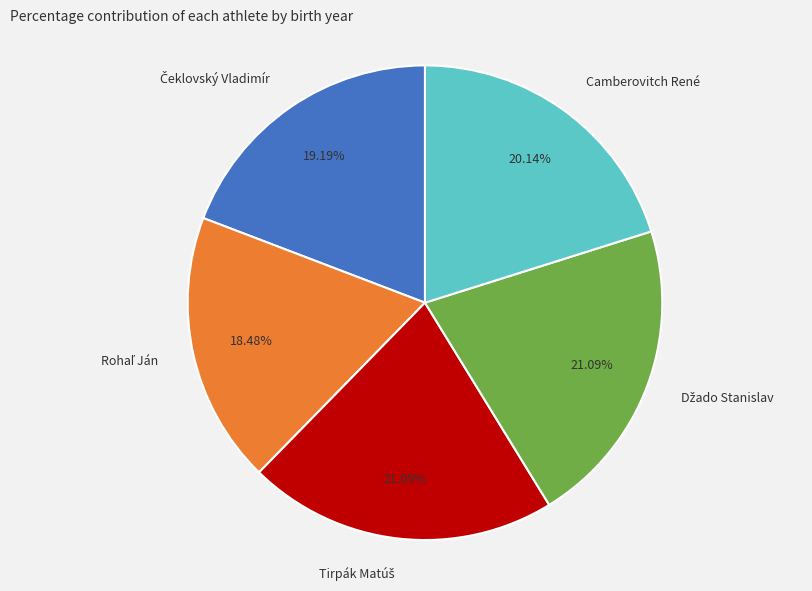

To the nearest percent, what is the difference between the largest and smallest slice percentages?

3%